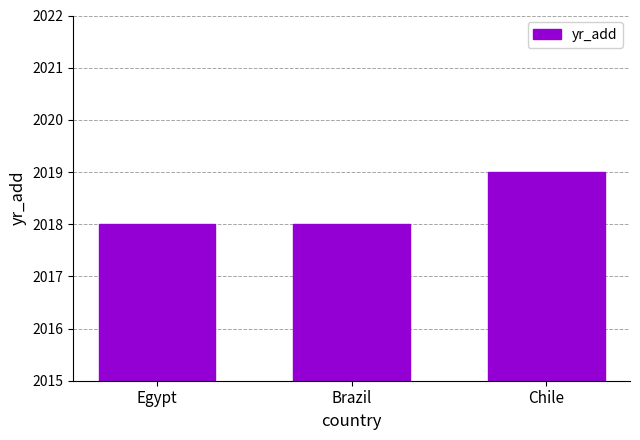

What is the minimum value shown in the chart?

2018